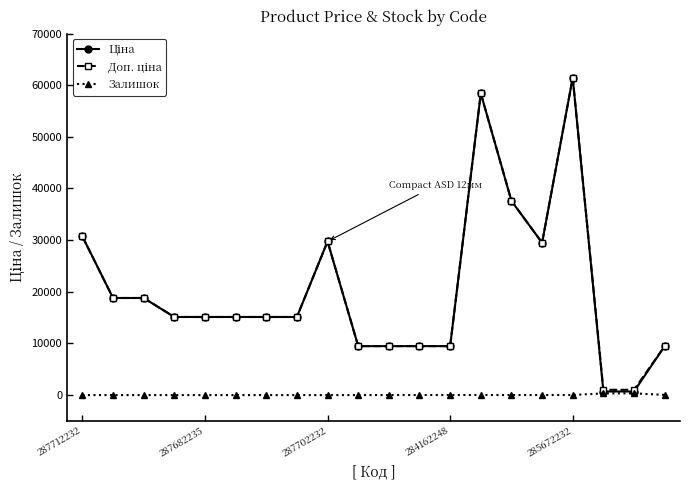

What is the maximum value shown in the chart?

61434.3